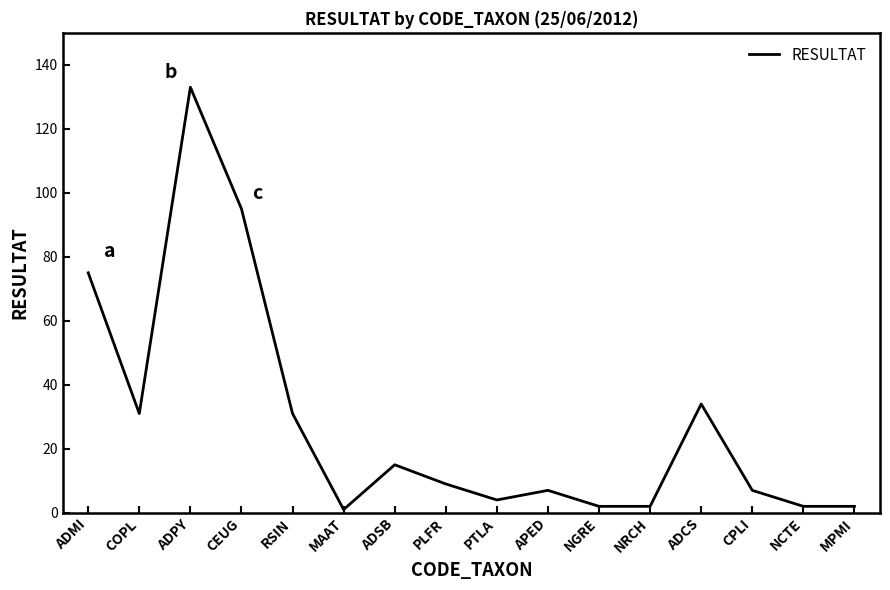

How many distinct data groups are displayed?

1